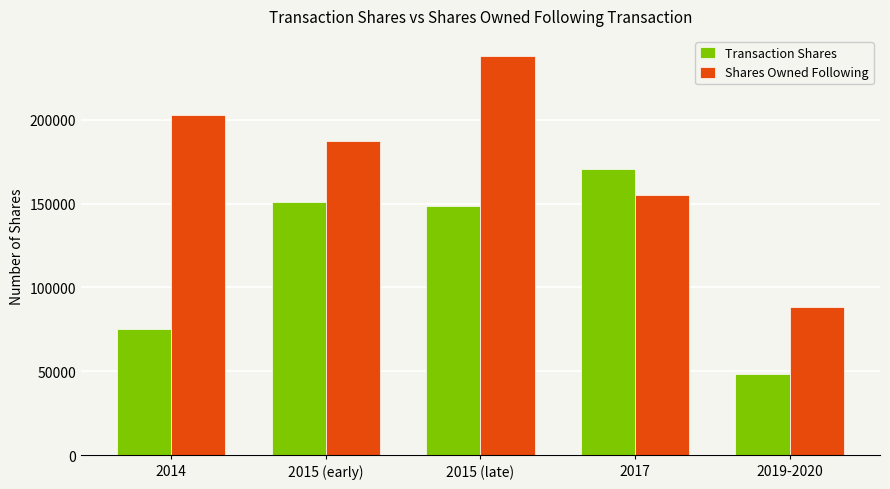

The Transaction Shares series shows 213957.0 at 2015 (late). True or false?

False